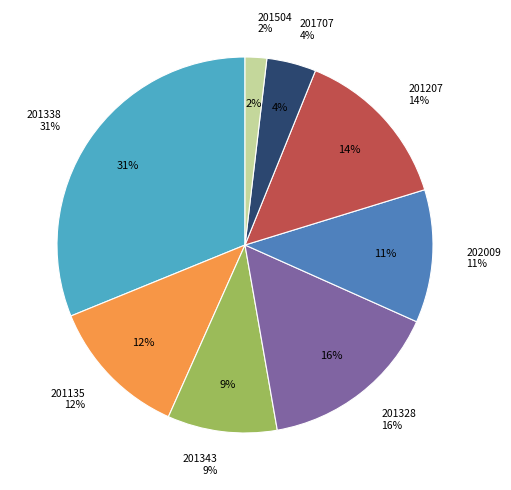

Which category has the smallest portion of the pie?

201504